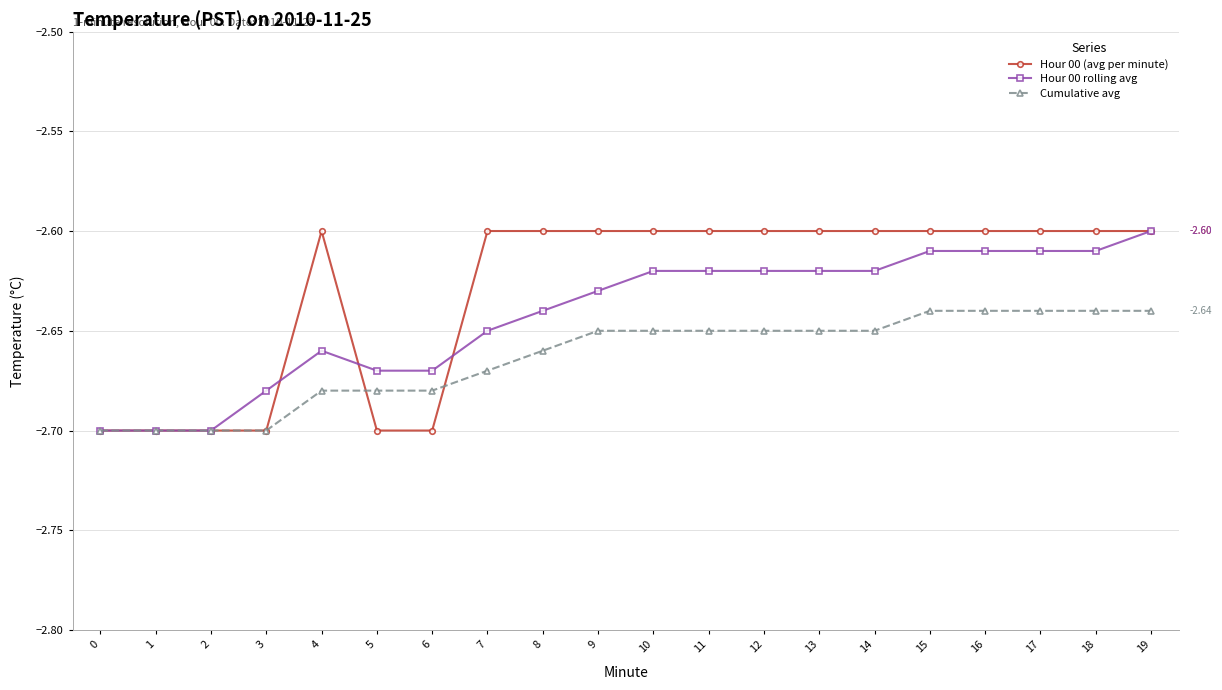

Rank the series at 8 from lowest to highest value.

Cumulative avg, Hour 00 rolling avg, Hour 00 (avg per minute)